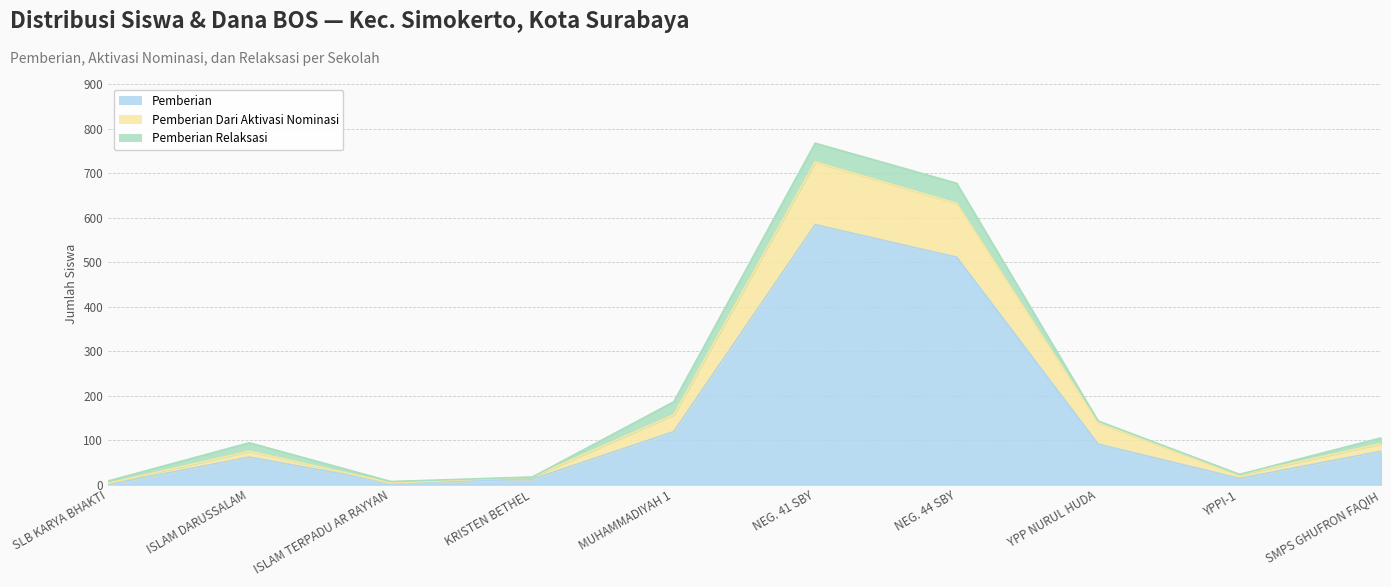

The Dana Pemberian series shows 110 at MUHAMMADIYAH 1. True or false?

False